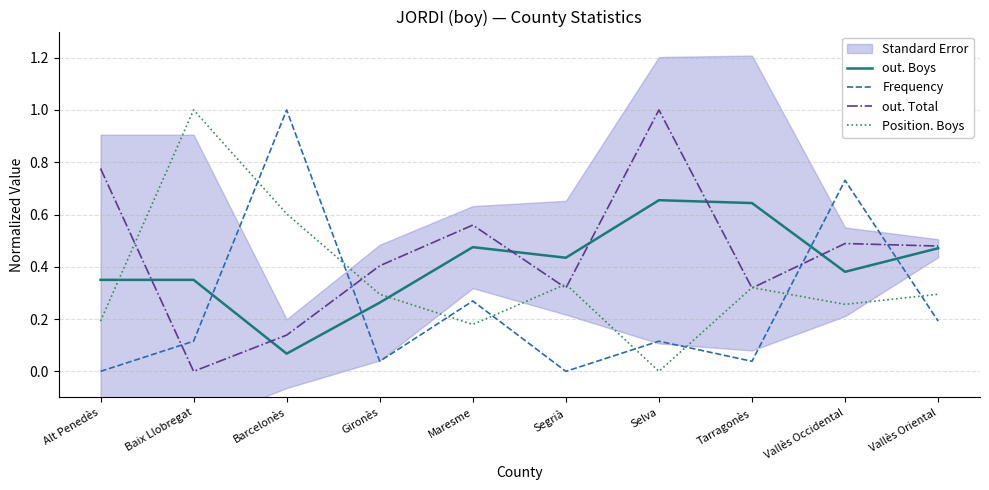

True or false: out. Boys and Frequency intersect in this chart.

True